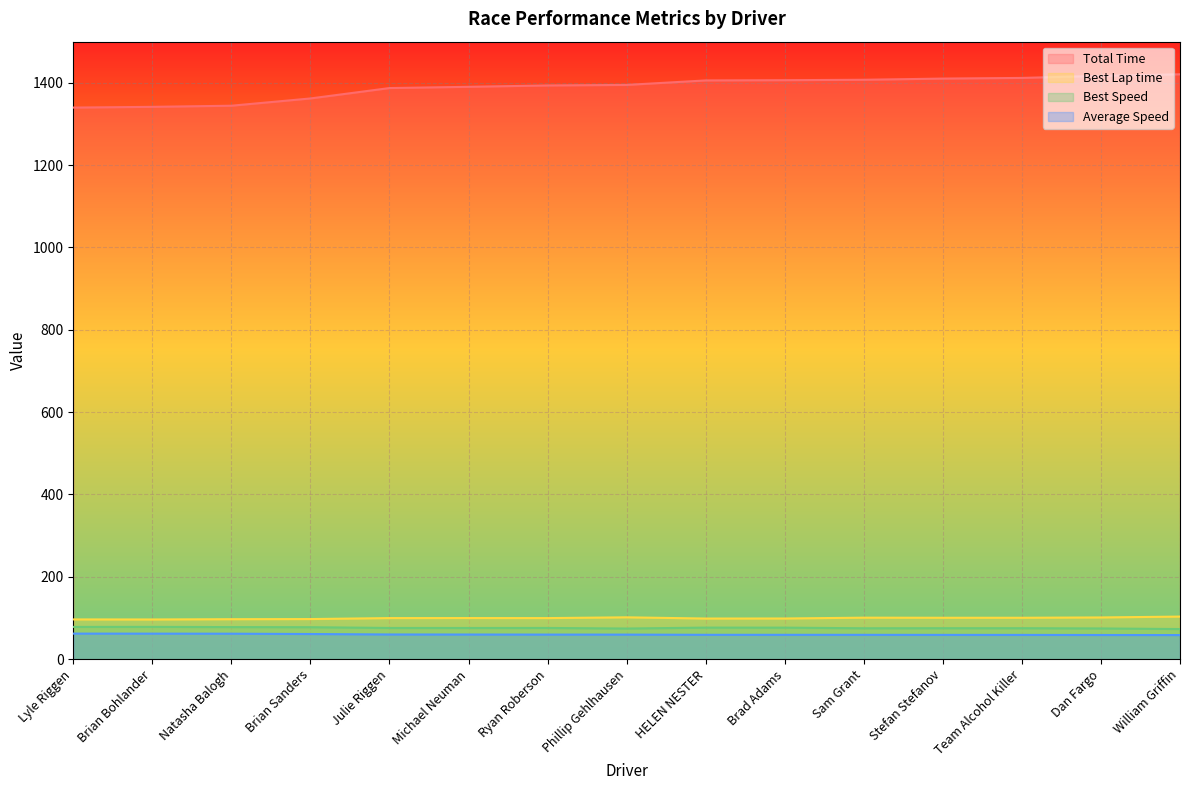

How many interior local valleys does the Best Speed series have?

3